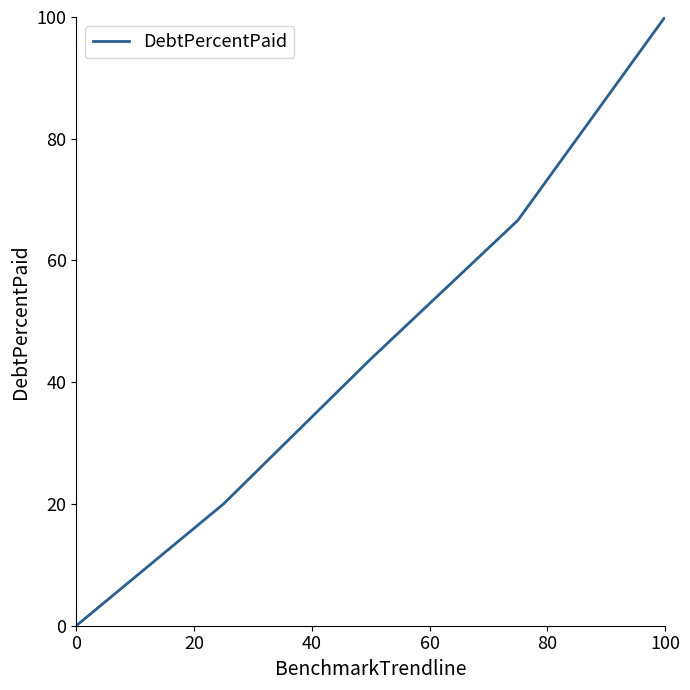

True or false: there are more than 0 points higher than both neighbors.

False